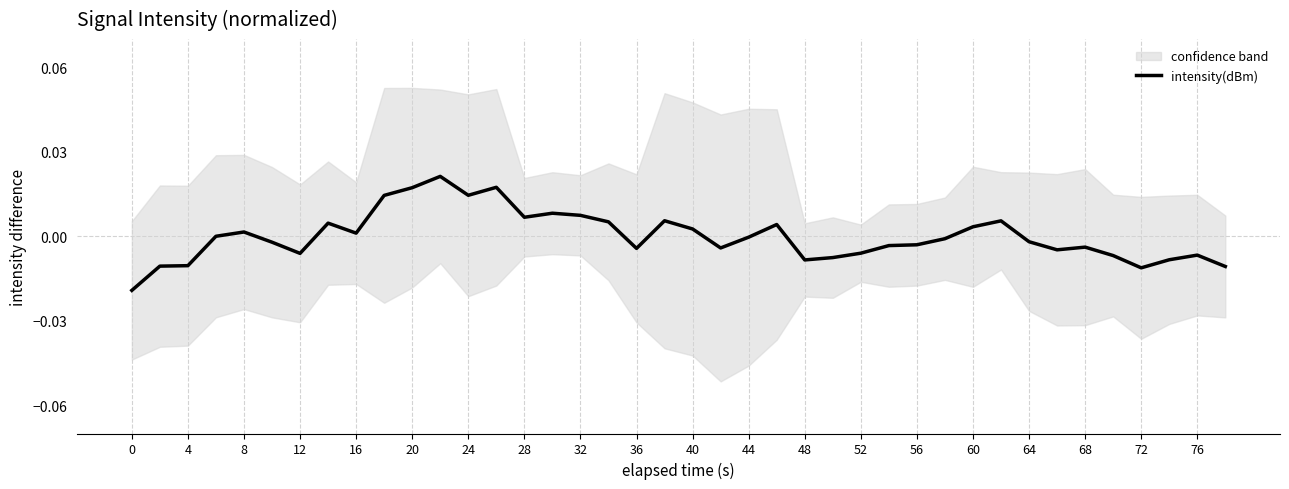

Is it true that the value at 4 is -0.0?

True